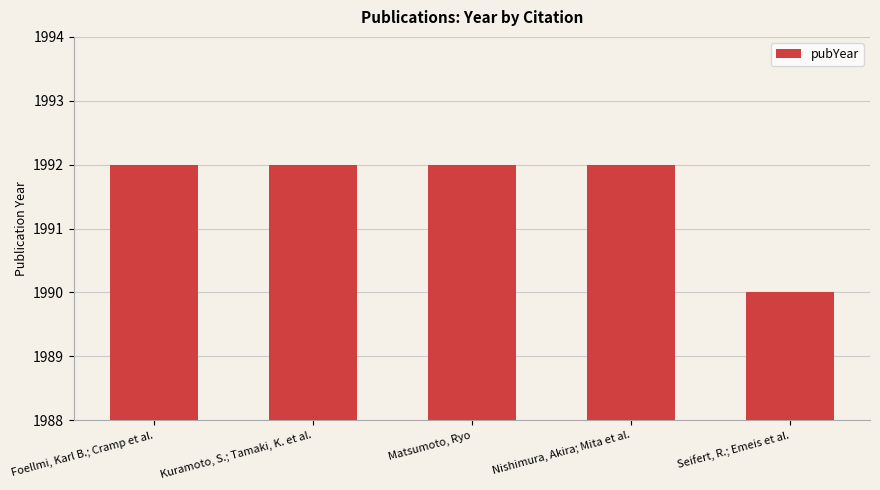

Reading left to right, transcribe all the data shown in this chart.

1992	1992	1992	1992	1990